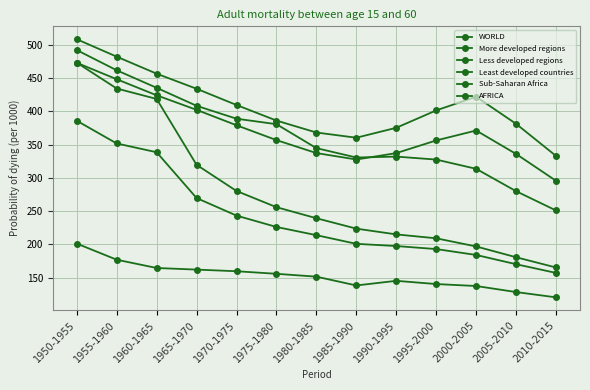

How many lines are shown in the chart?

6